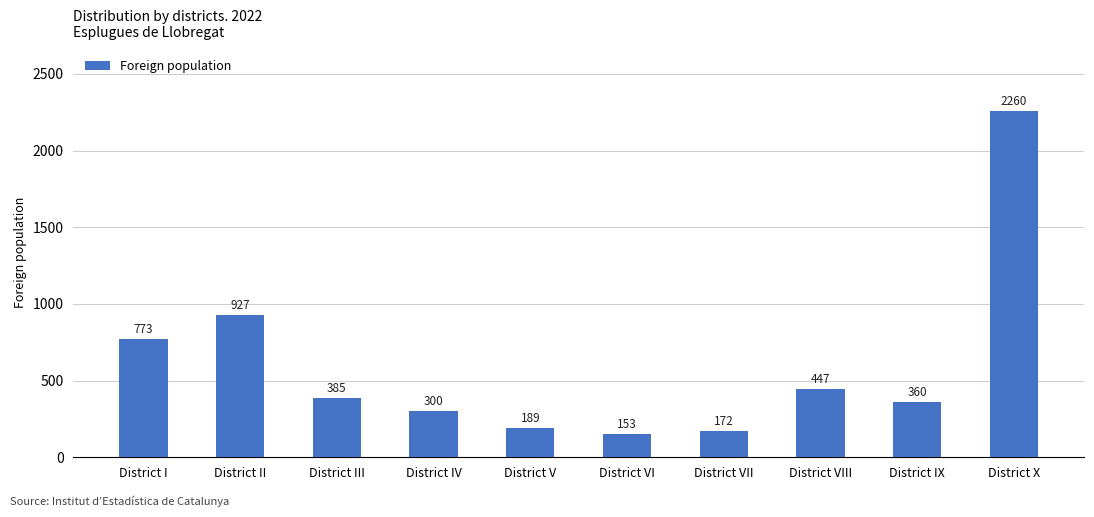

How many categories are shown in the chart?

10